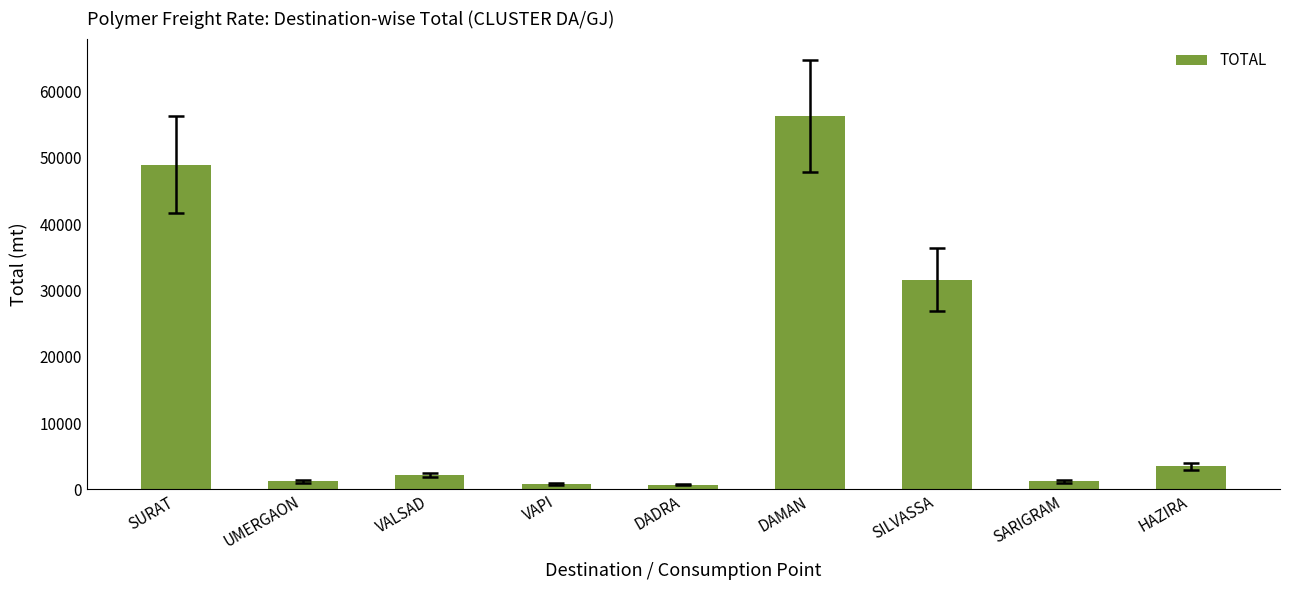

What is the difference between the maximum and minimum values?

55630